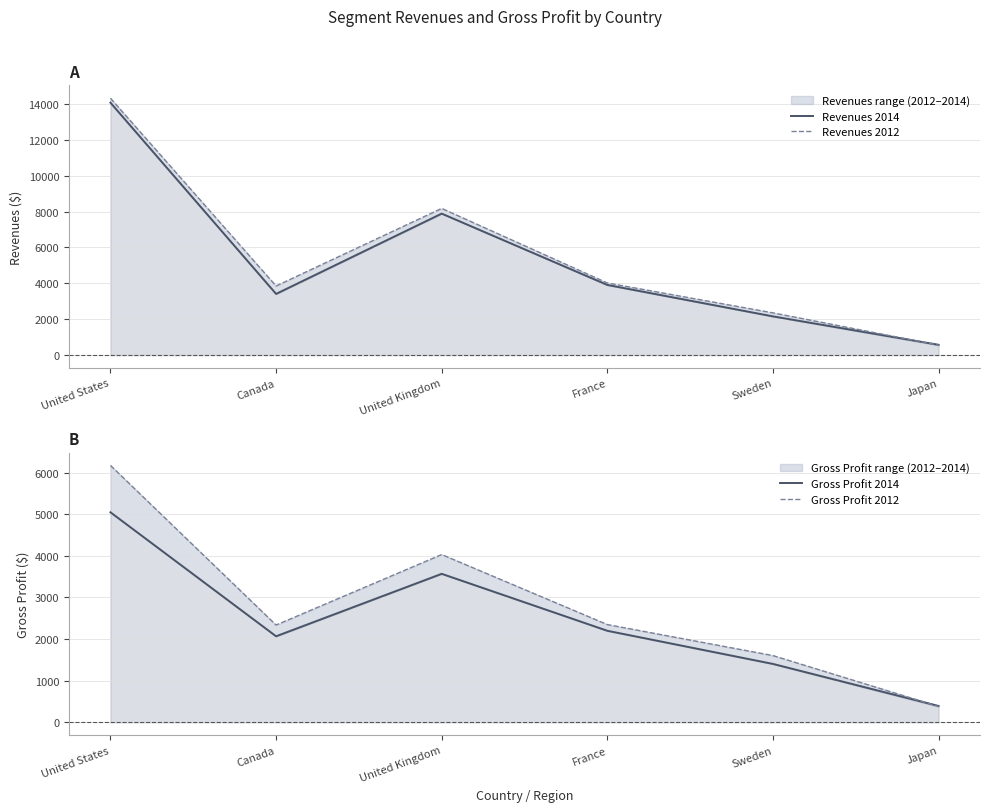

True or false: Revenues 2012 and Gross Profit 2014 intersect in this chart.

False